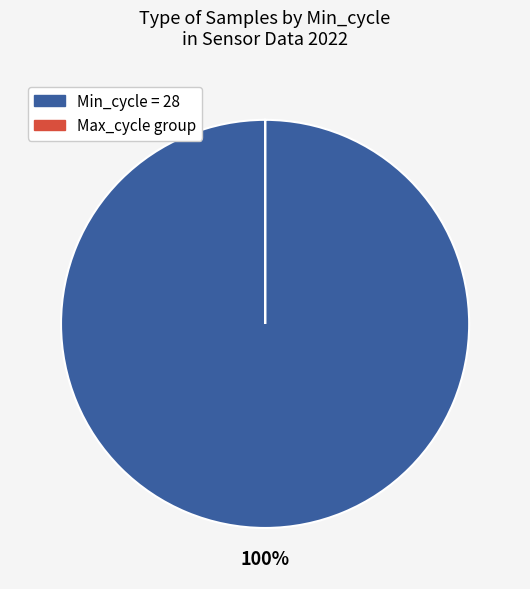

To the nearest percent, what is the difference between the largest and smallest slice percentages?

100%